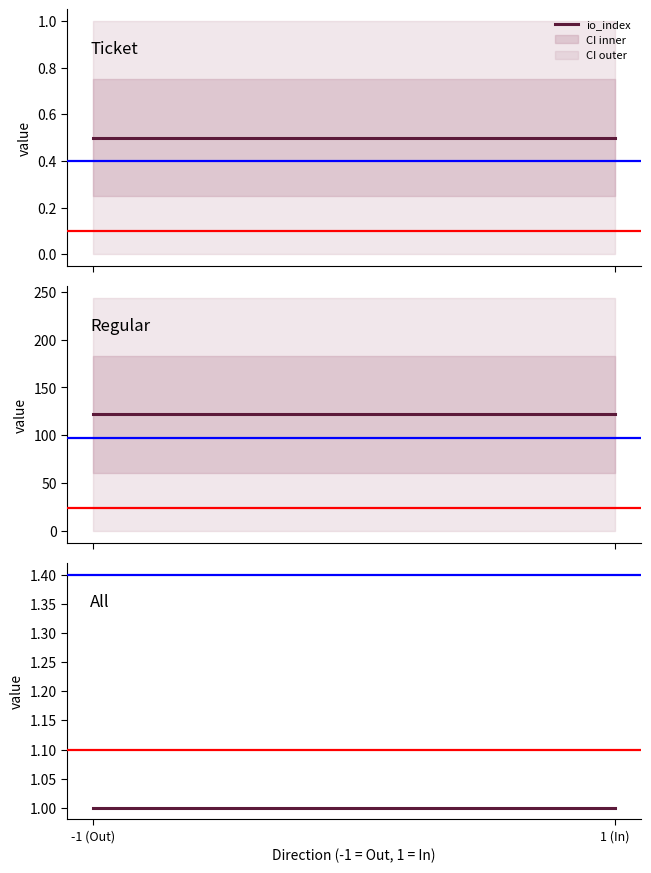

What position from the right is -1 (Out)?

2